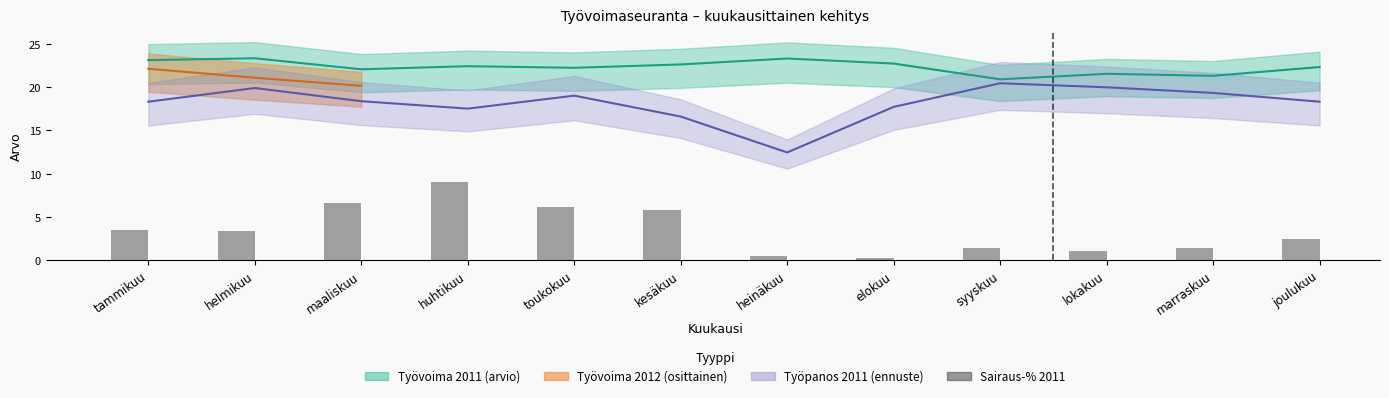

List the labels in order of value, smallest first.

elokuu, heinäkuu, lokakuu, syyskuu, marraskuu, joulukuu, helmikuu, tammikuu, kesäkuu, toukokuu, maaliskuu, huhtikuu